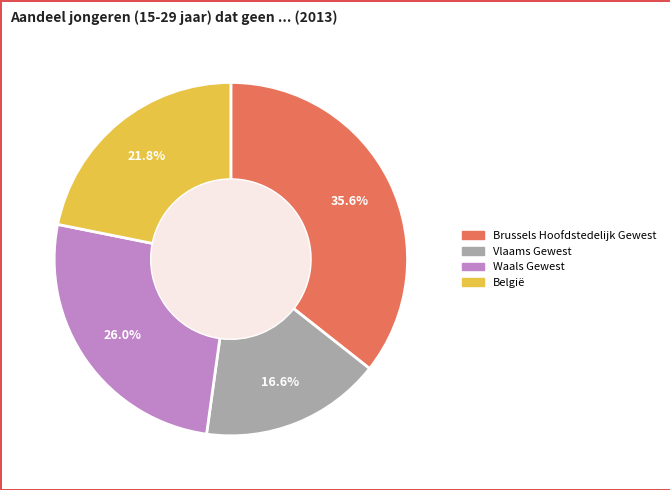

Between Vlaams Gewest and Waals Gewest, which is larger?

Waals Gewest